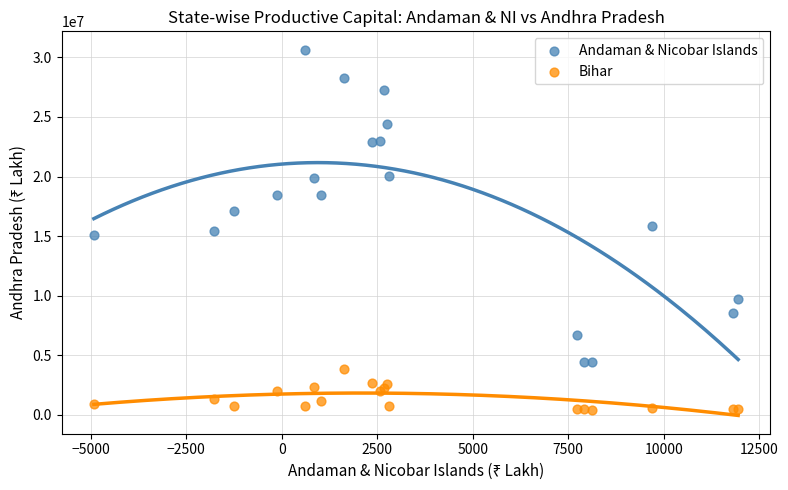

In the Andaman & Nicobar Islands series, what Y value is closest to 17550374?

17085075